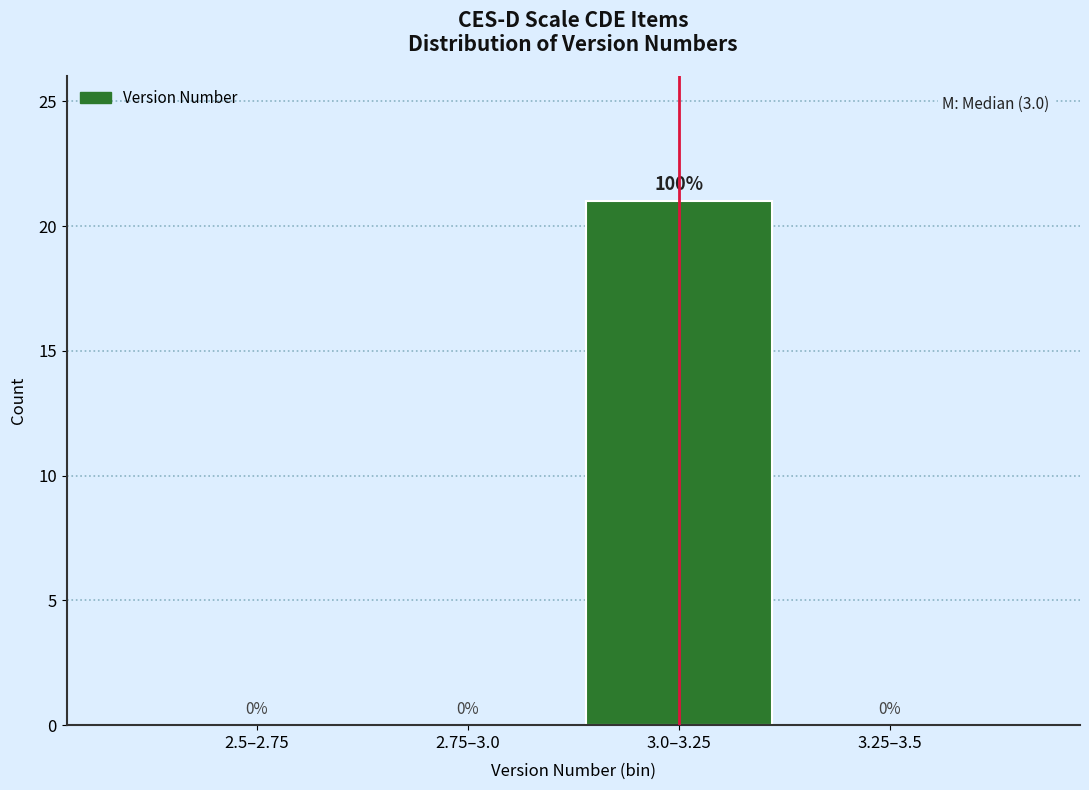

Reading left to right, extract all data points from this chart.

2.5–2.75=0	2.75–3.0=0	3.0–3.25=21	3.25–3.5=0